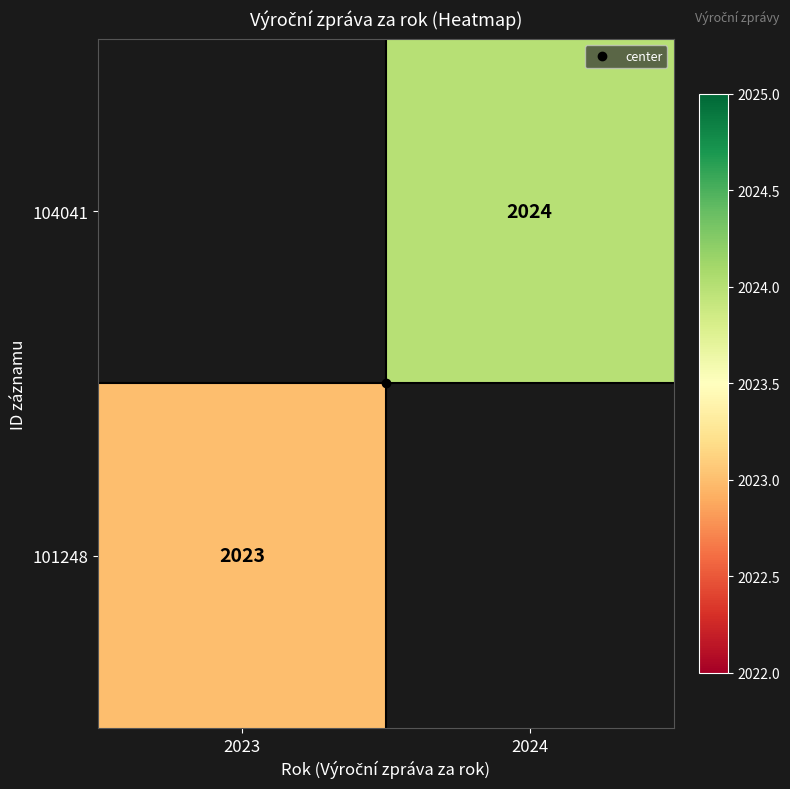

Rank the categories by 101248 value from highest to lowest.

2023, 2024